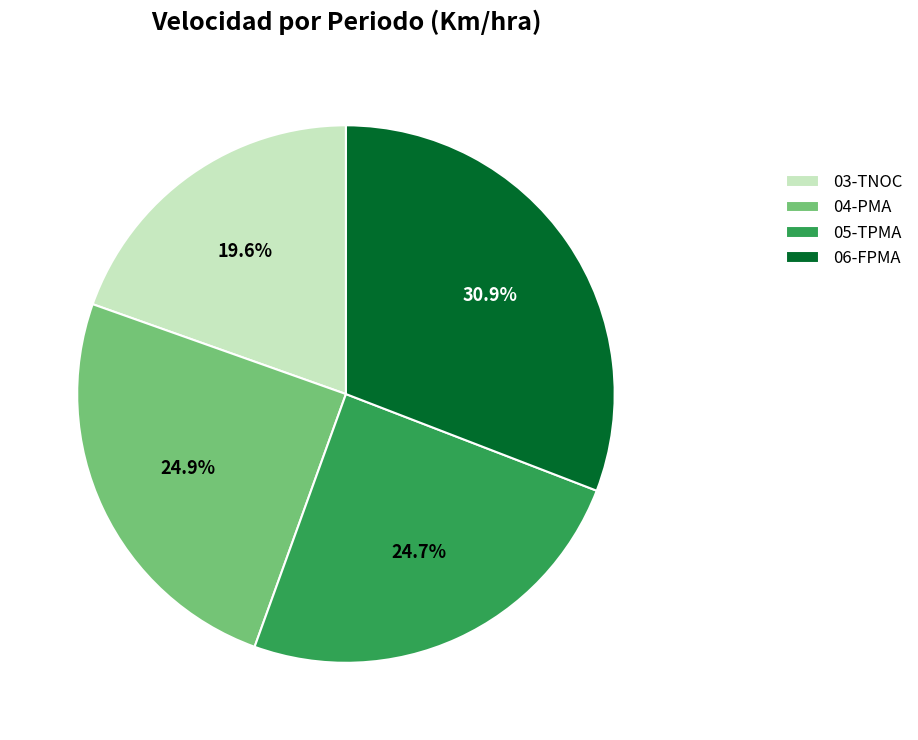

What is the total percentage of 04-PMA and 05-TPMA?

49.6%